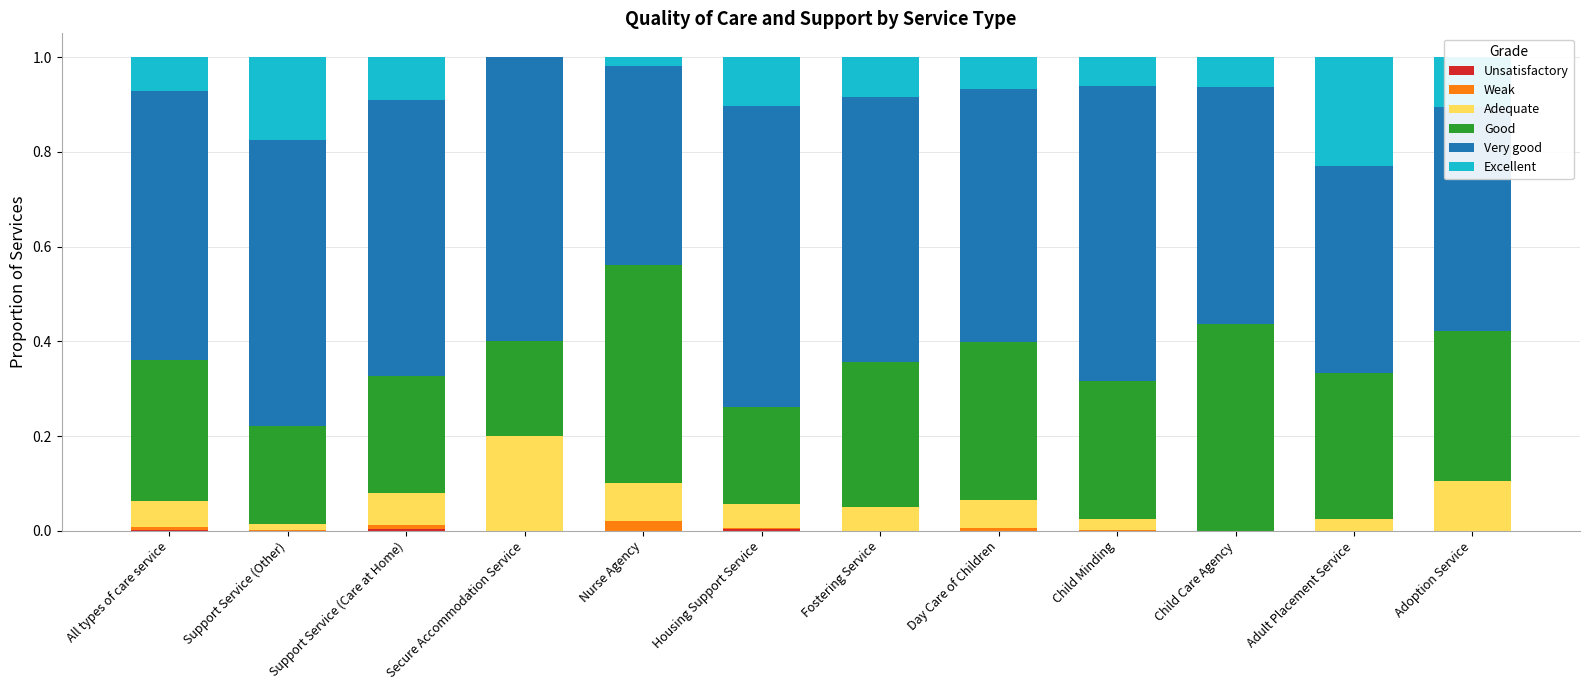

What is the total value across all series at Adult Placement Service?

1.0